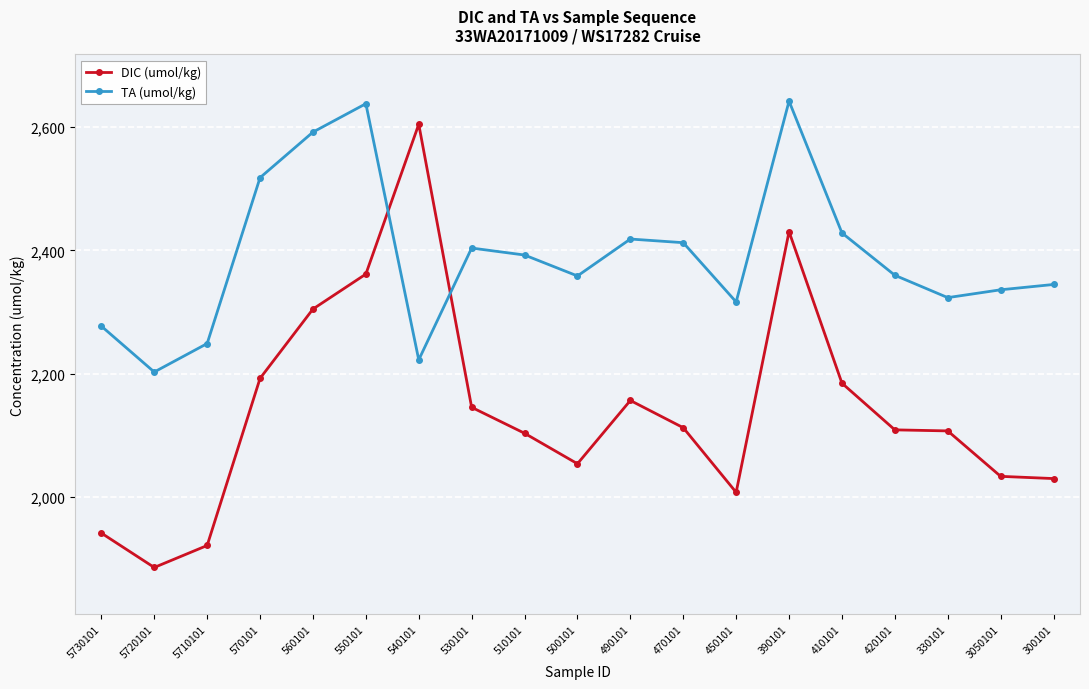

At how many categories does at least one series exceed 2511?

5